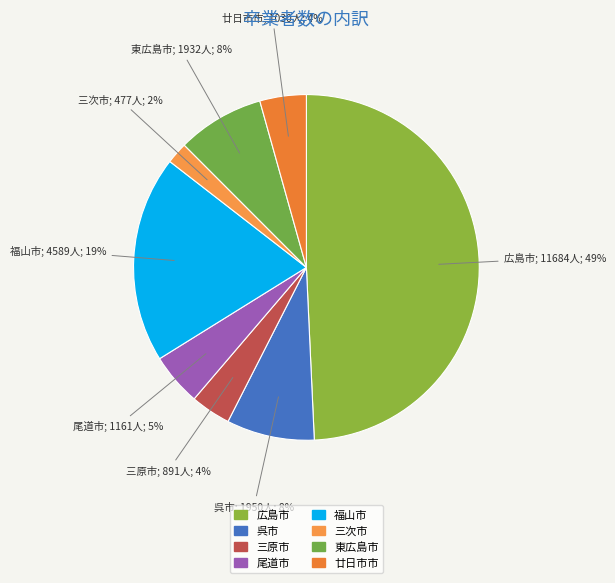

The 広島市 slice represents 49% of the pie. True or false?

True